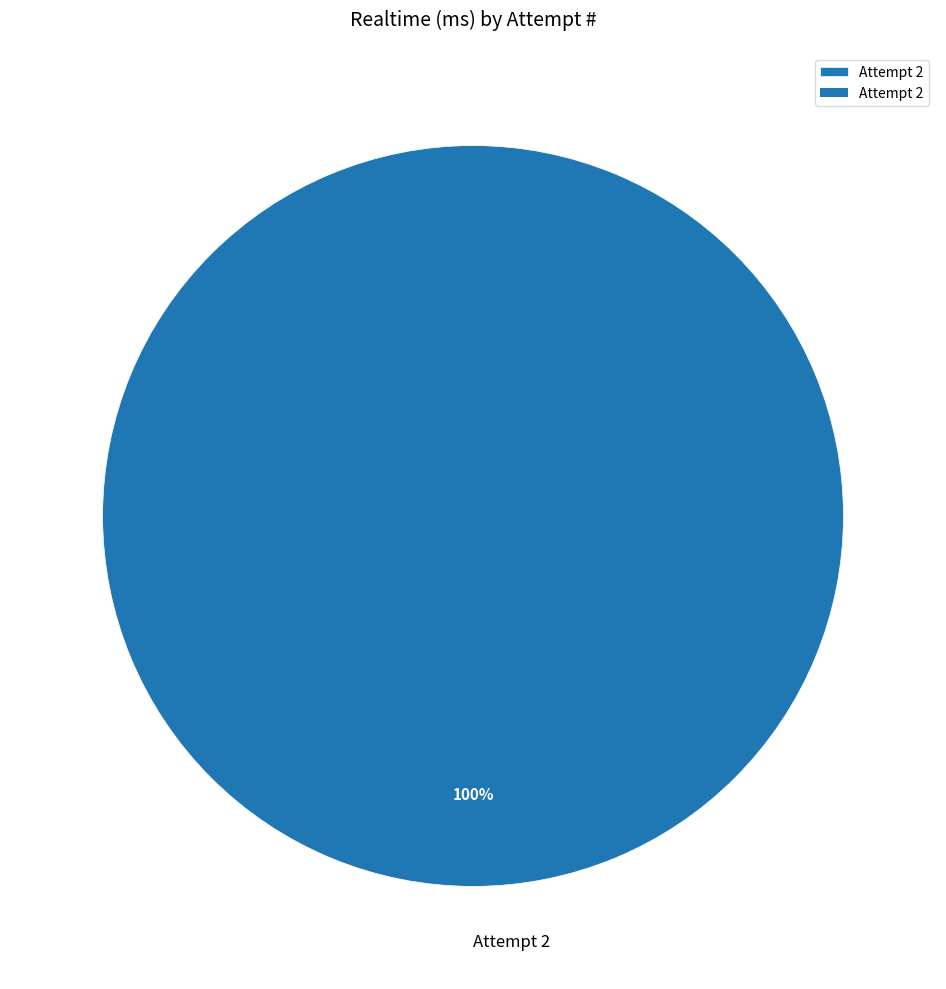

Which slice represents more than half of the pie?

Attempt 2